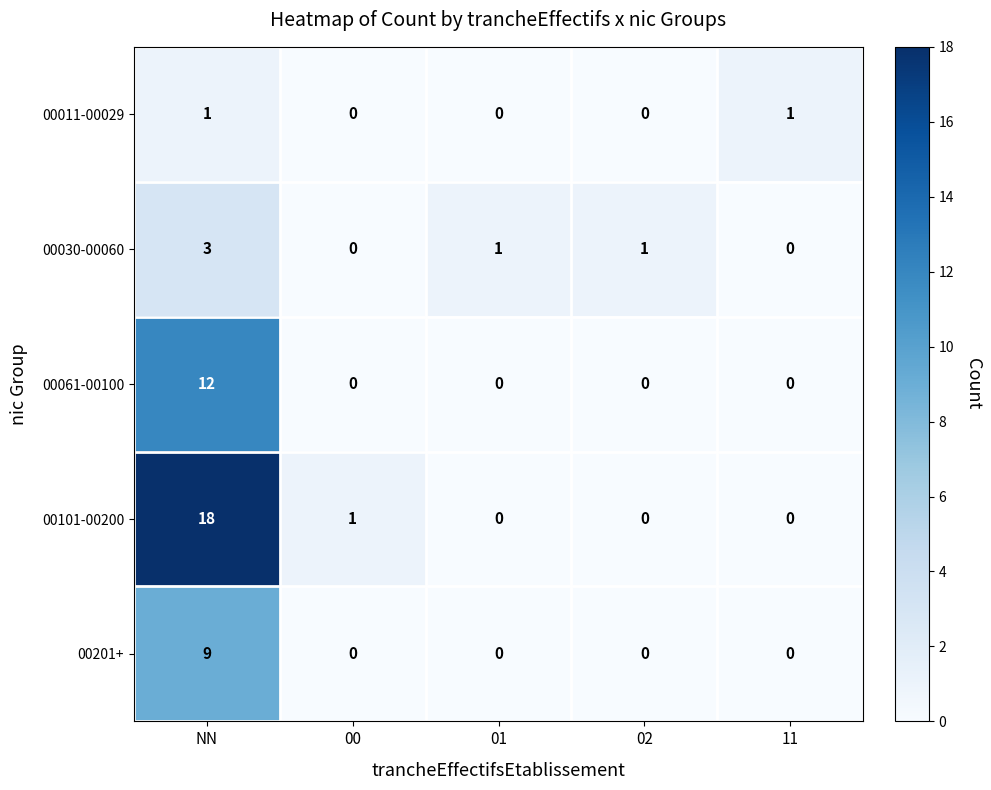

Reading left to right, transcribe all the data shown in this chart.

00011-00029: 1	0	0	0	1
00030-00060: 3	0	1	1	0
00061-00100: 12	0	0	0	0
00101-00200: 18	1	0	0	0
00201+: 9	0	0	0	0